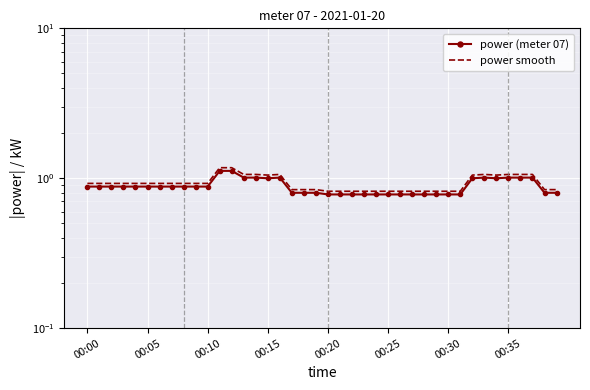

What is the value of the power (meter 07) point at the 3rd from the left?

0.9